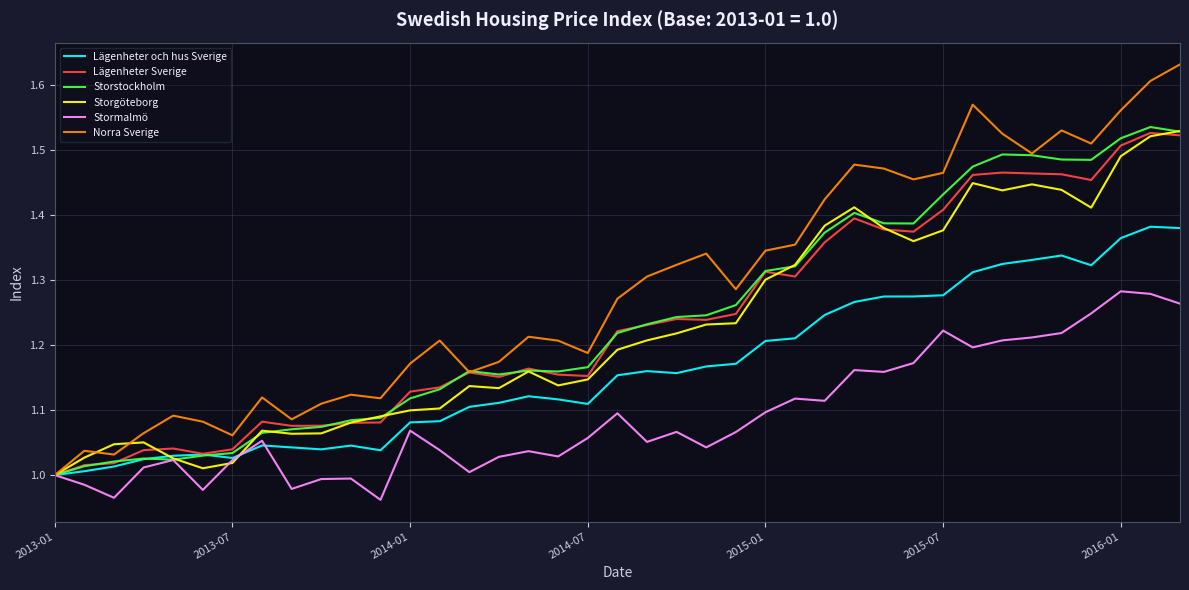

Which series has the largest range (max minus min)?

Norra Sverige